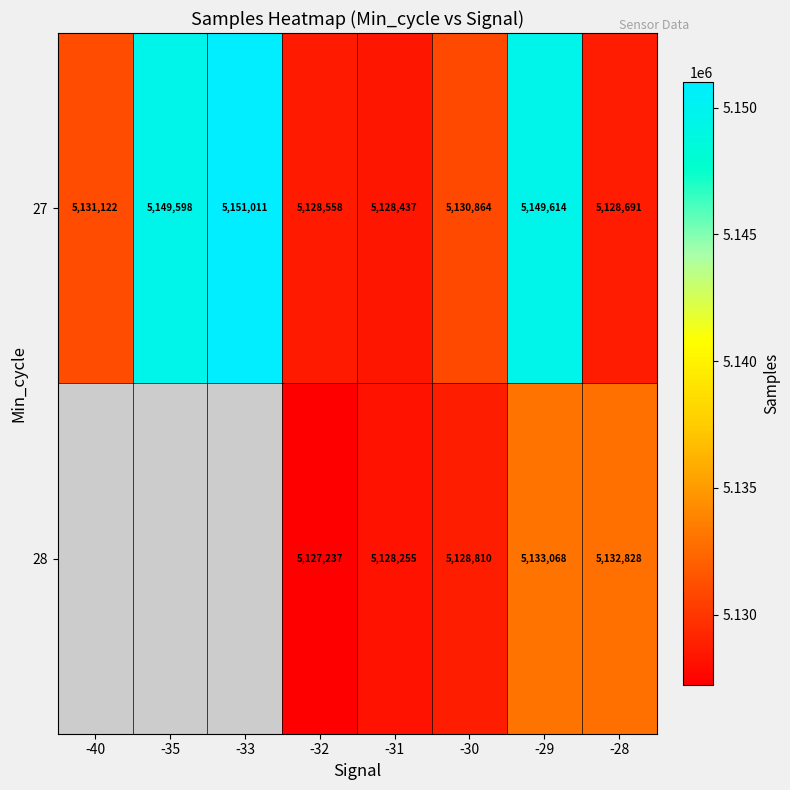

The value of 27 at -31 is 8923384. True or false?

False